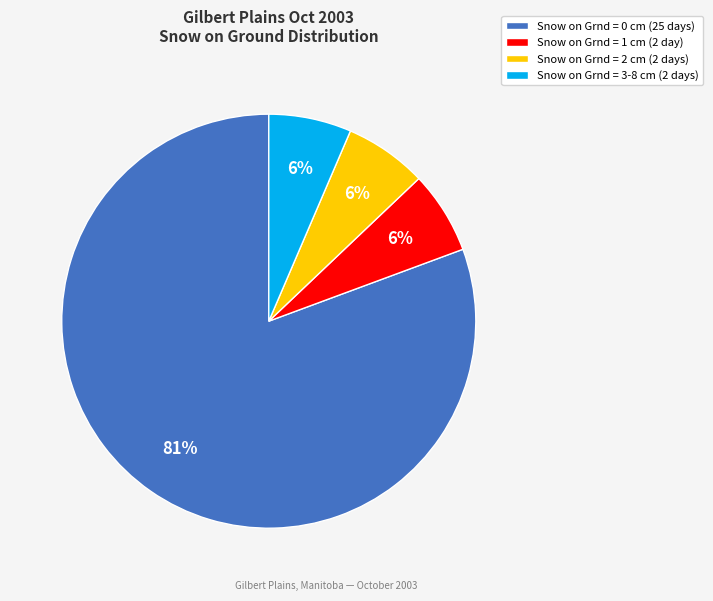

True or false: Snow on Grnd = 0 cm (25 days) accounts for 88% of the total.

False